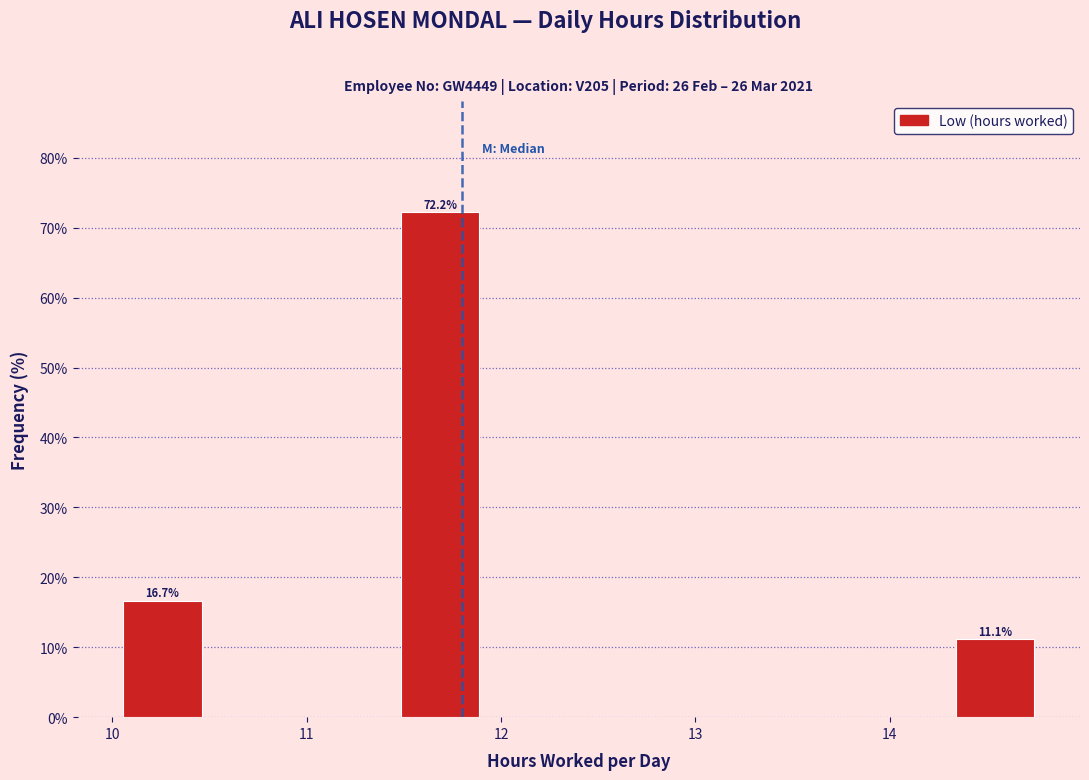

Over which range of the x-axis is the bar tallest?

11.4 to 11.9